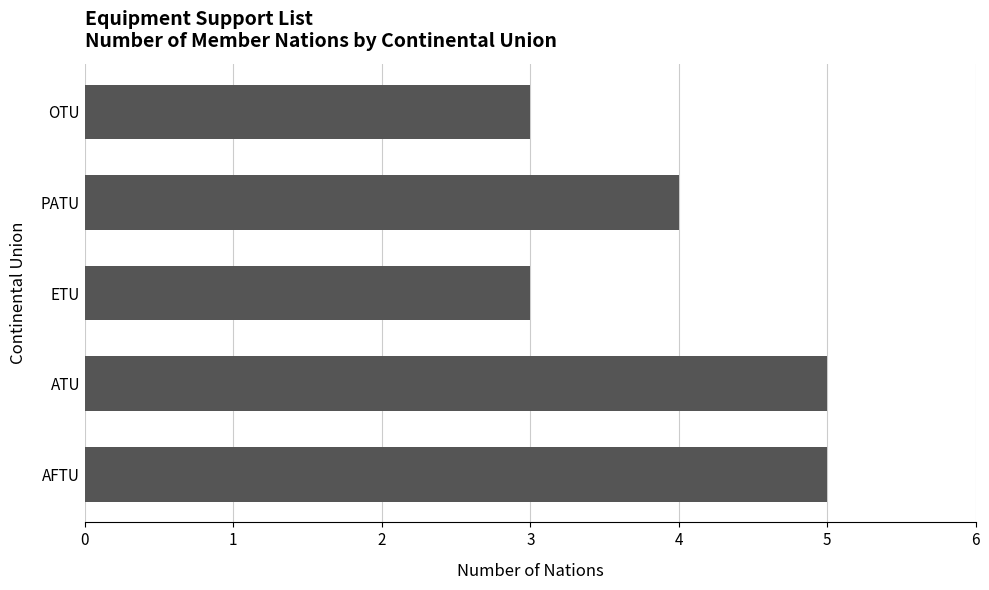

How many categories are shown in the chart?

5